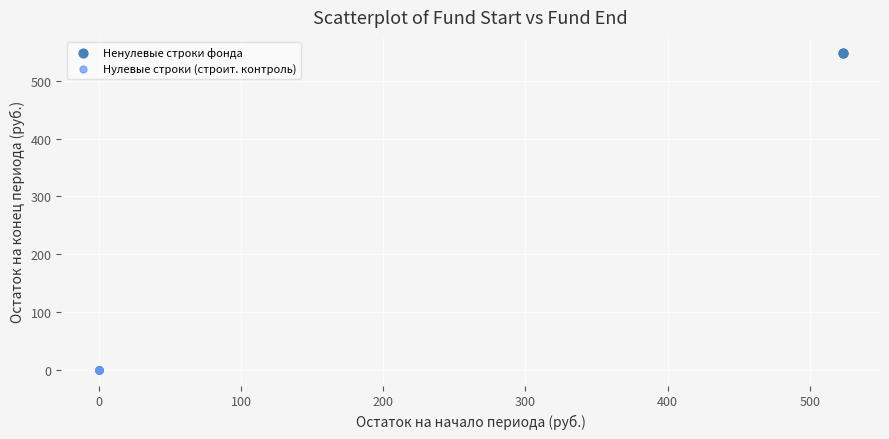

Which series reaches the maximum Y coordinate?

Ненулевые строки фонда